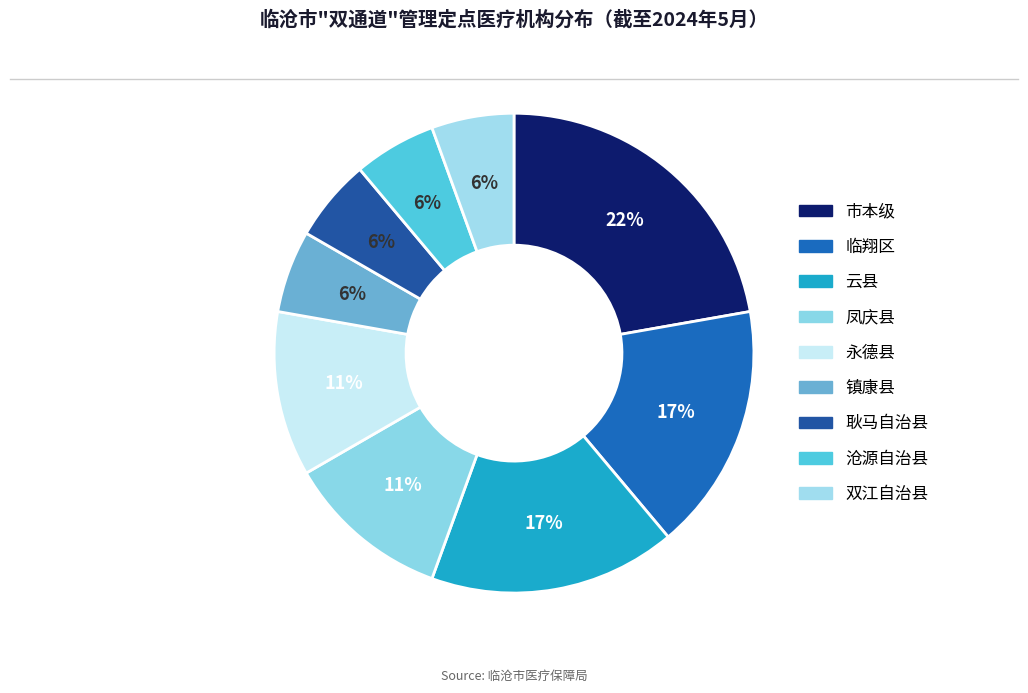

True or false: 镇康县 accounts for 6% of the total.

True